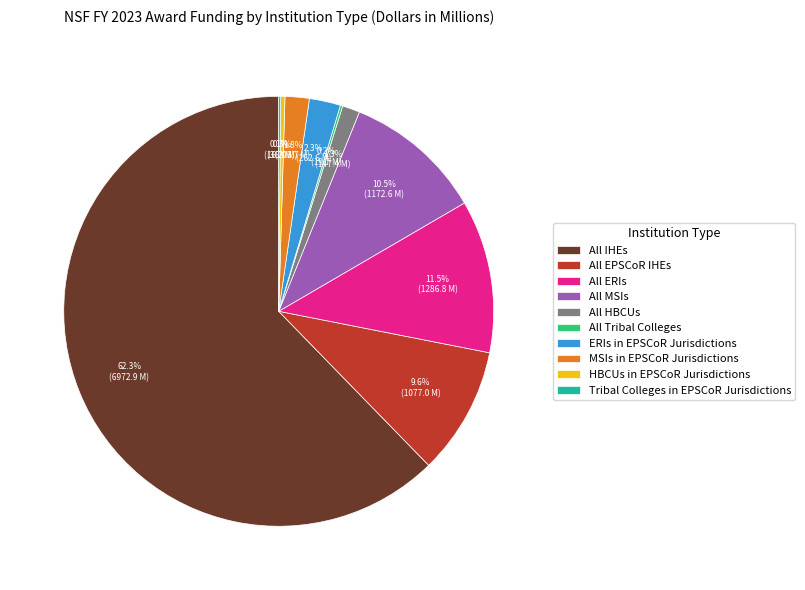

Is it true that All MSIs is 19% of the pie?

False